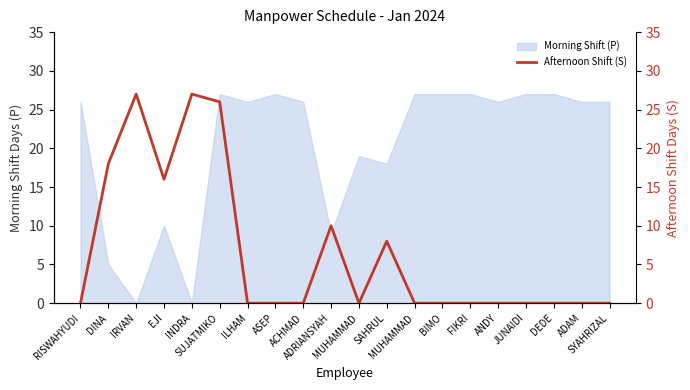

Rank the categories by value from highest to lowest.

IRVAN, INDRA, SUJATMIKO, DINA, EJI, ADRIANSYAH, SAHRUL, RISWAHYUDI, ILHAM, ASEP, ACHMAD, MUHAMMAD, MUHAMMAD, BIMO, FIKRI, ANDY, JUNAIDI, DEDE, ADAM, SYAHRIZAL